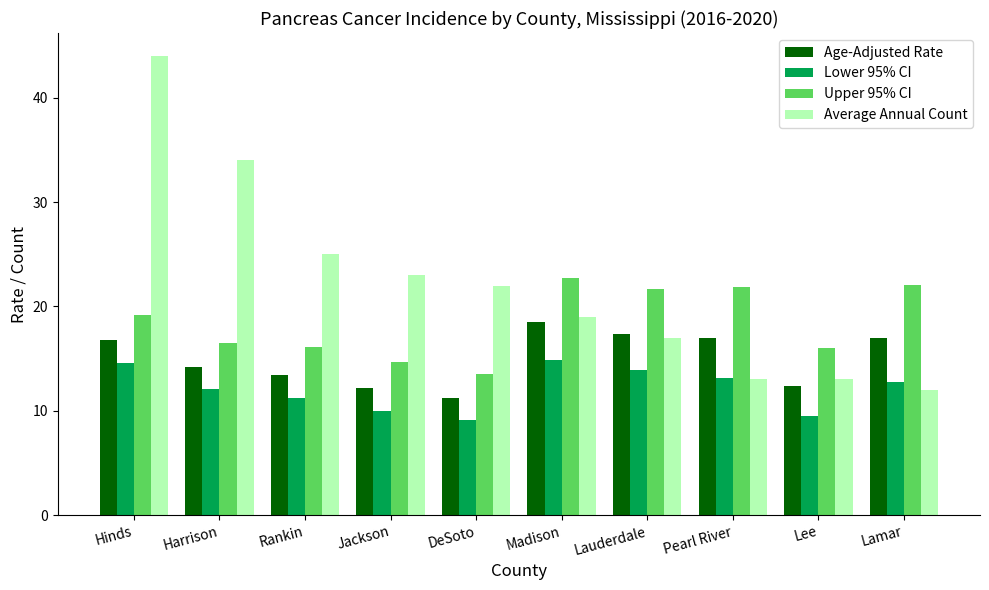

At which label is Average Annual Count closest to 28?

Rankin